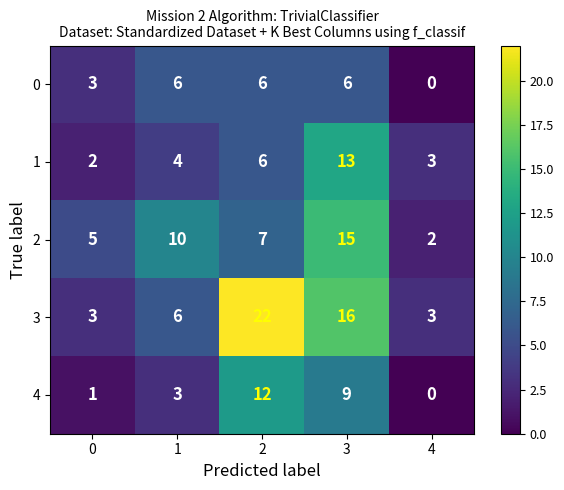

At which label does 1 reach its peak?

3